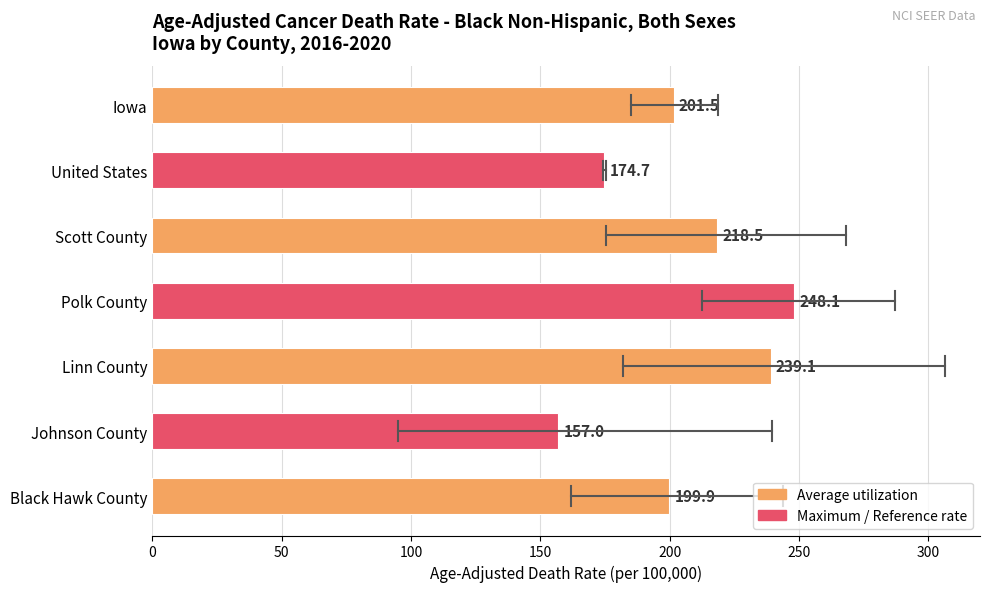

Are the bars grouped side by side (vs. stacked)?

No